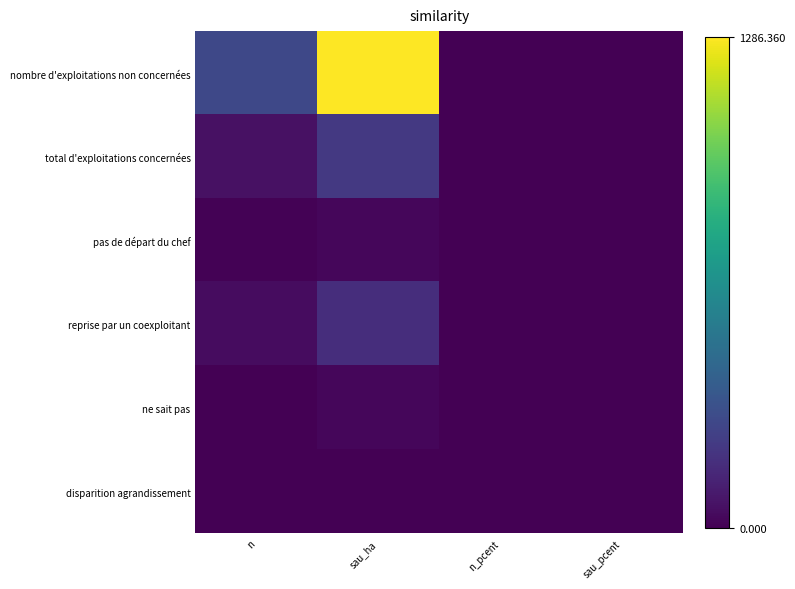

At which category is the sum across all series the highest?

sau_ha